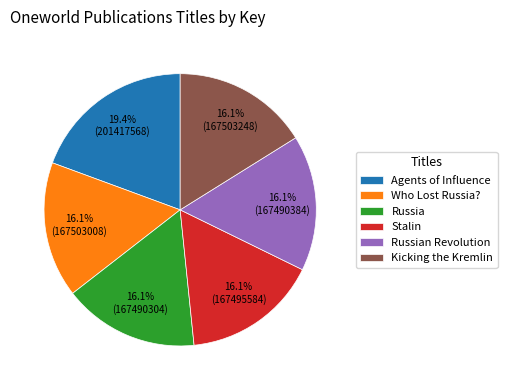

Is it true that Who Lost Russia? is 3% of the pie?

False